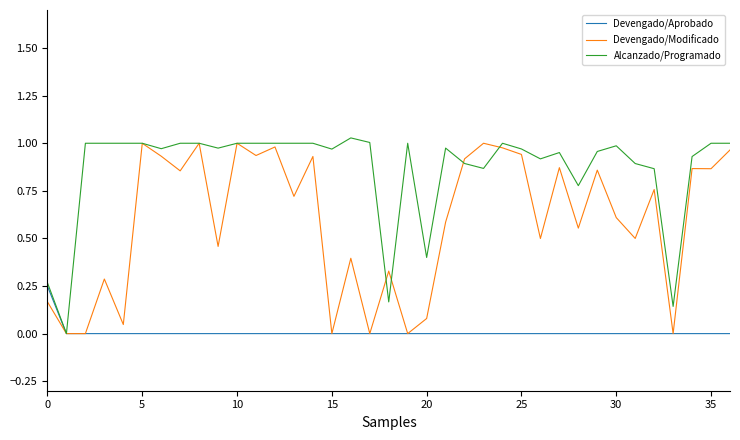

How many series are shown in this chart?

3